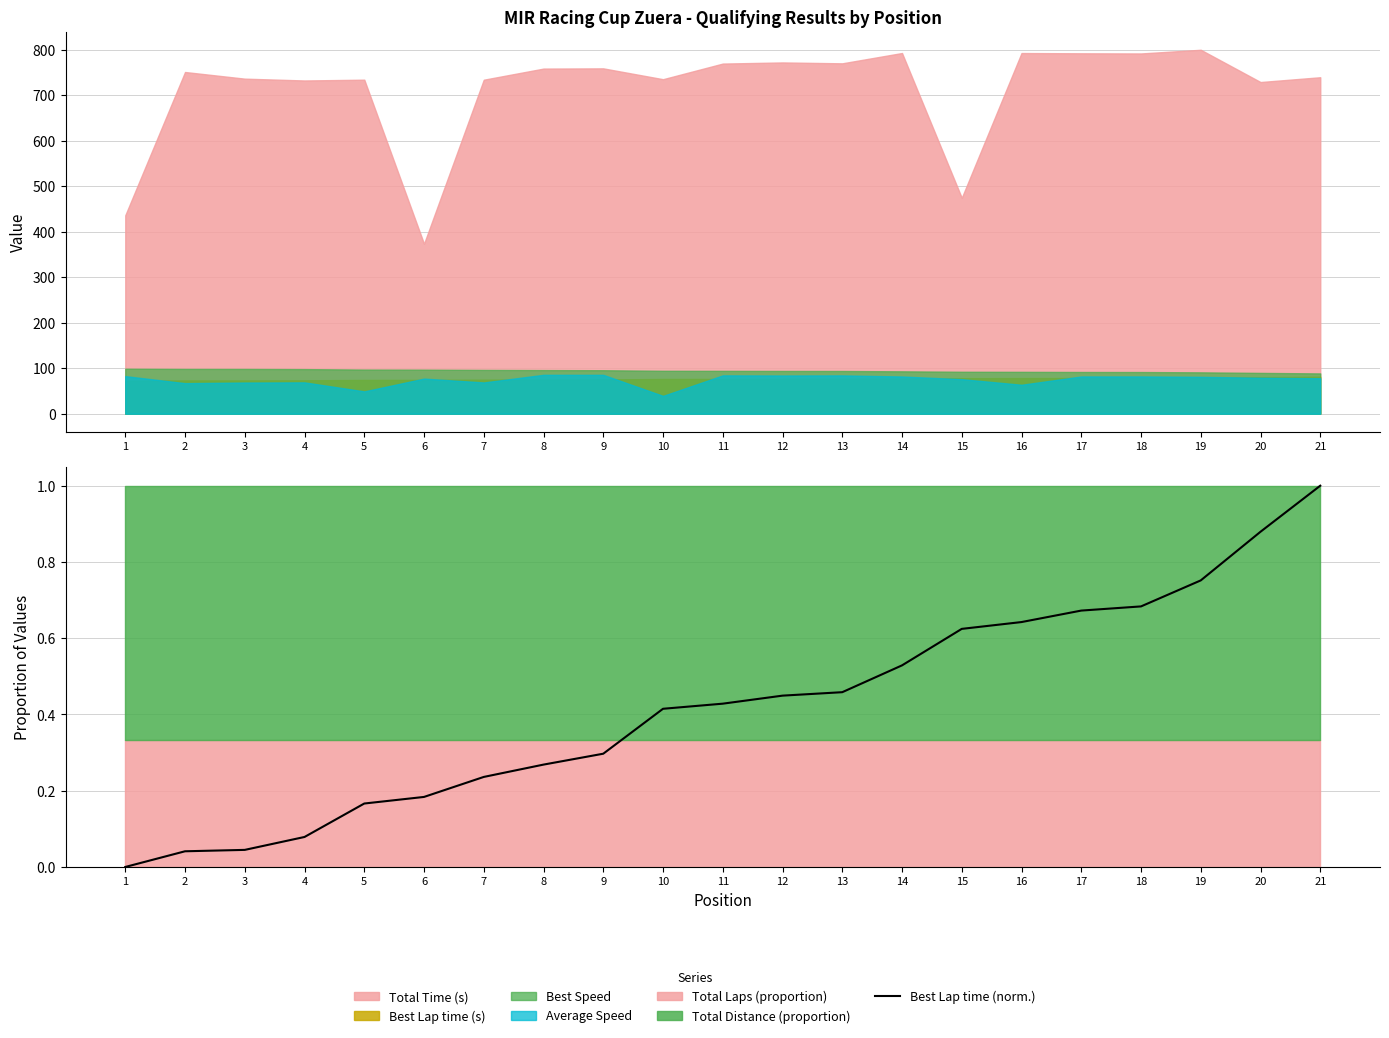

How many data points are above 0?

20